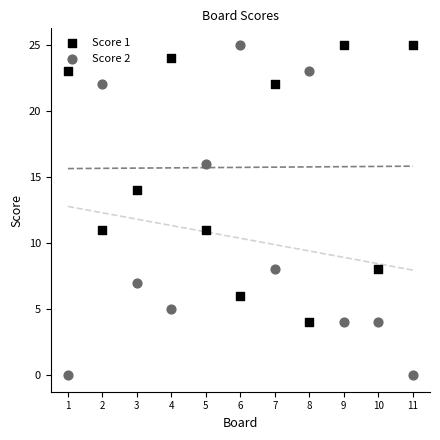

Across all data points, what is the range of X values (max minus min)?

10